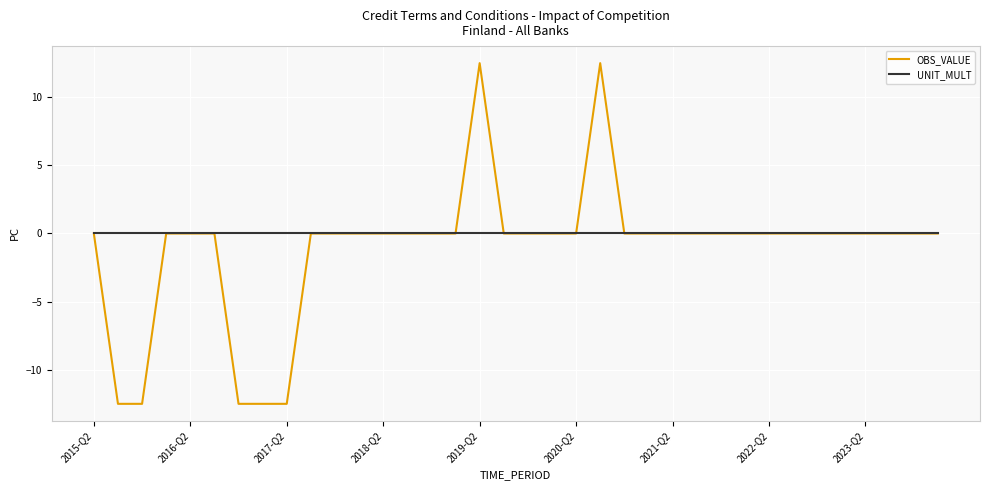

What is the greatest value displayed?

12.5